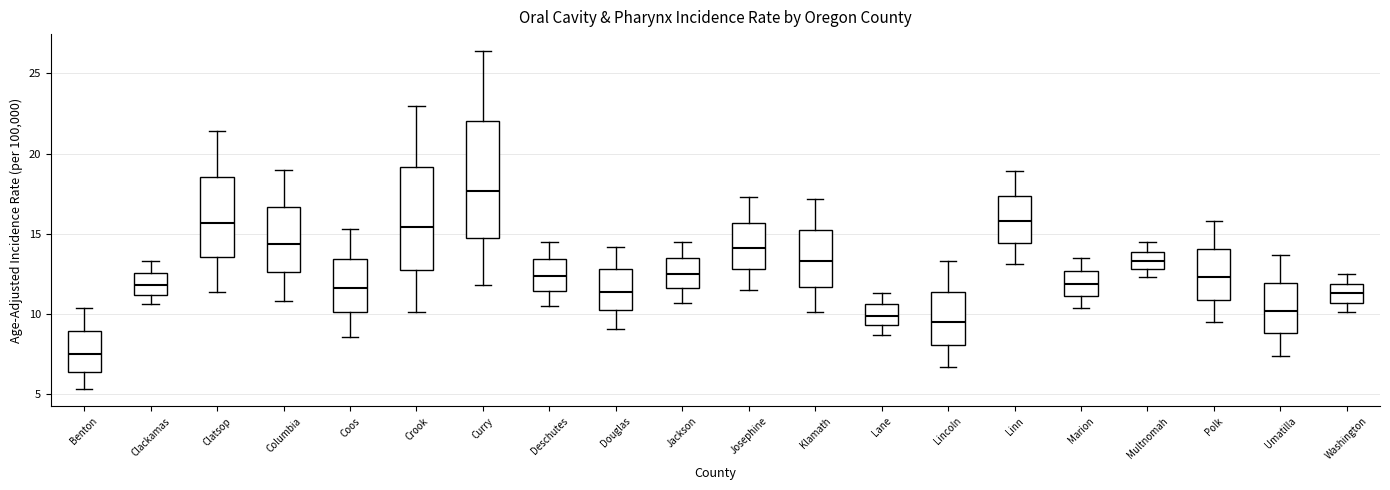

Reading left to right, read every box against the y-axis: the position of its median line, the range the box covers, and the ends of its whiskers. The values are not printed on the chart, so give them approximately, as read against the axis.

Benton: median 7.5, box 6.5 to 9.0, whiskers 5.5 to 10.5
Clackamas: median 12.0, box 11.0 to 12.5, whiskers 10.5 to 13.5
Clatsop: median 15.5, box 13.5 to 18.5, whiskers 11.5 to 21.5
Columbia: median 14.5, box 12.5 to 16.5, whiskers 11.0 to 19.0
Coos: median 11.5, box 10.0 to 13.5, whiskers 8.5 to 15.5
Crook: median 15.5, box 13.0 to 19.0, whiskers 10.0 to 23.0
Curry: median 17.5, box 15.0 to 22.0, whiskers 12.0 to 26.5
Deschutes: median 12.5, box 11.5 to 13.5, whiskers 10.5 to 14.5
Douglas: median 11.5, box 10.5 to 13.0, whiskers 9.0 to 14.0
Jackson: median 12.5, box 11.5 to 13.5, whiskers 10.5 to 14.5
Josephine: median 14.0, box 13.0 to 15.5, whiskers 11.5 to 17.5
Klamath: median 13.5, box 11.5 to 15.5, whiskers 10.0 to 17.0
Lane: median 10.0, box 9.5 to 10.5, whiskers 8.5 to 11.5
Lincoln: median 9.5, box 8.0 to 11.5, whiskers 6.5 to 13.5
Linn: median 16.0, box 14.5 to 17.5, whiskers 13.0 to 19.0
Marion: median 12.0, box 11.0 to 12.5, whiskers 10.5 to 13.5
Multnomah: median 13.5, box 13.0 to 14.0, whiskers 12.5 to 14.5
Polk: median 12.5, box 11.0 to 14.0, whiskers 9.5 to 16.0
Umatilla: median 10.0, box 9.0 to 12.0, whiskers 7.5 to 13.5
Washington: median 11.5, box 10.5 to 12.0, whiskers 10.0 to 12.5